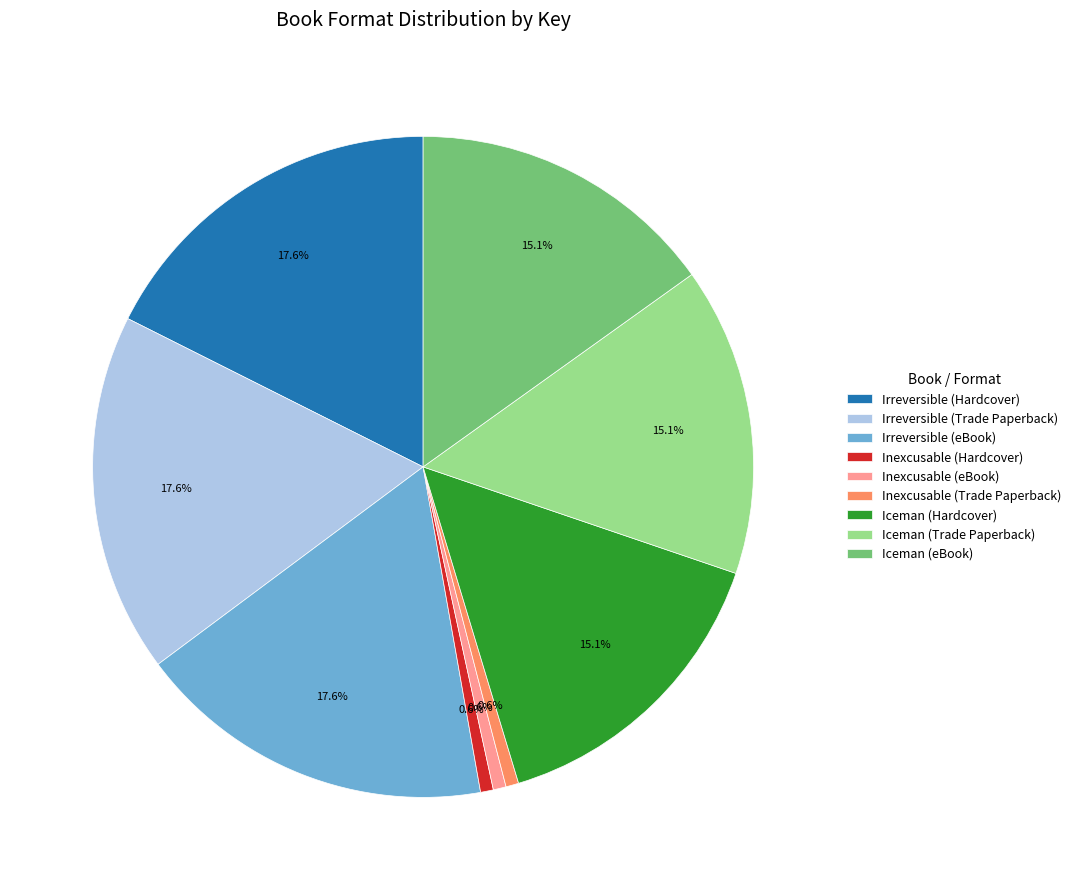

To the nearest percent, what percentage of the pie is Inexcusable (Trade Paperback)?

1%